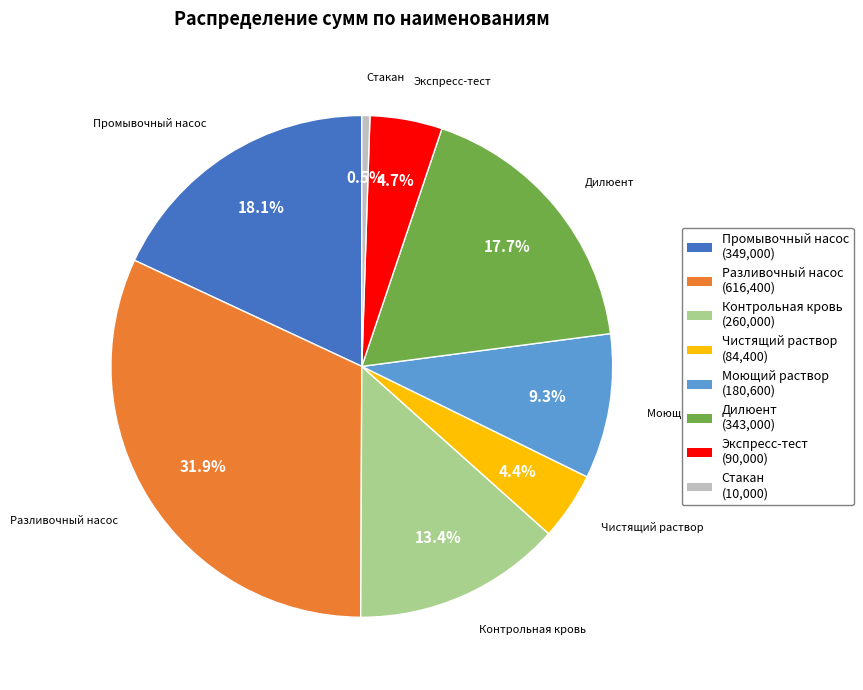

Is there a majority slice in this chart?

No